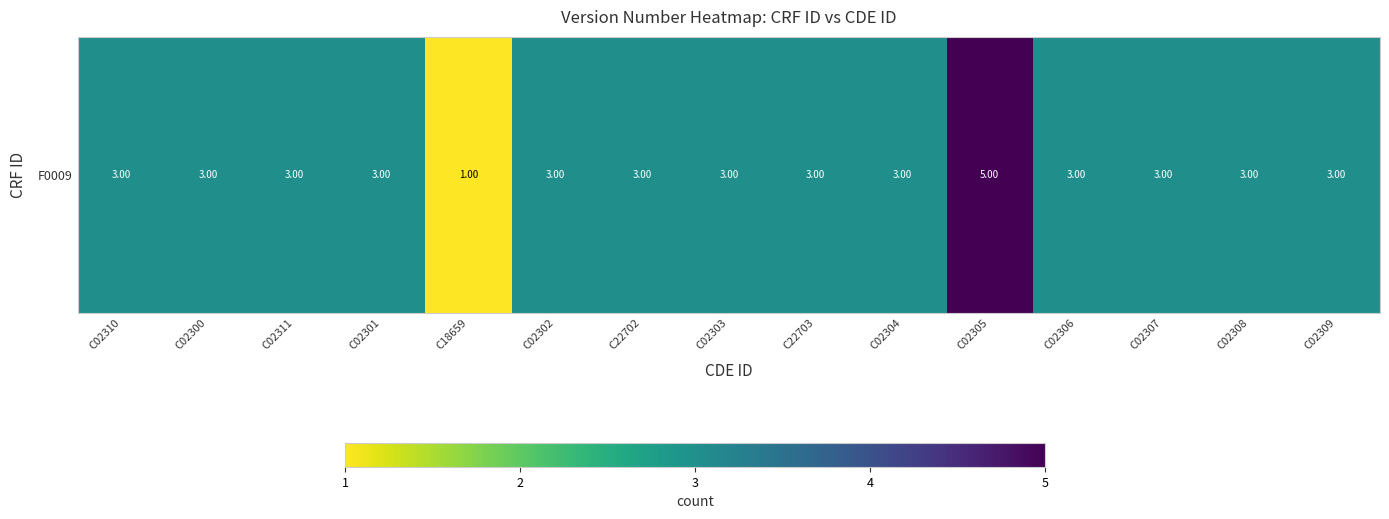

Rank the categories by value from highest to lowest.

C02305, C02310, C02300, C02311, C02301, C02302, C22702, C02303, C22703, C02304, C02306, C02307, C02308, C02309, C18659